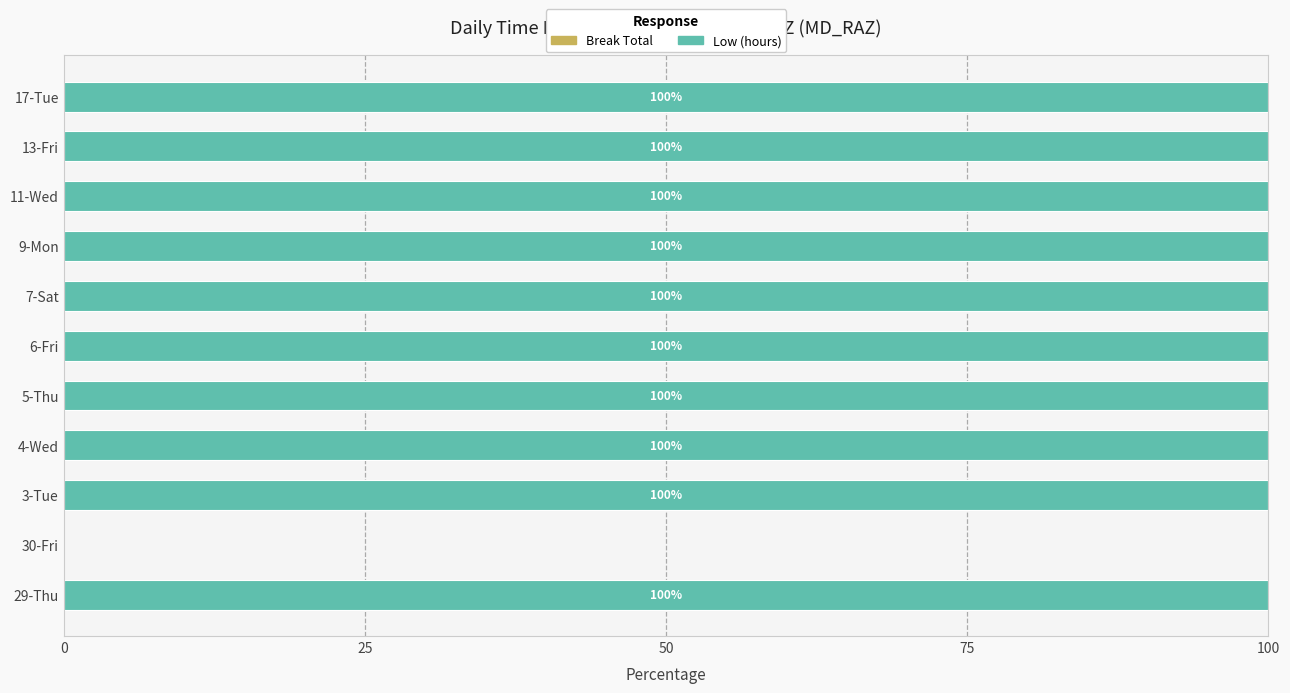

The chart shows a value of 100 at 7-Sat. True or false?

True